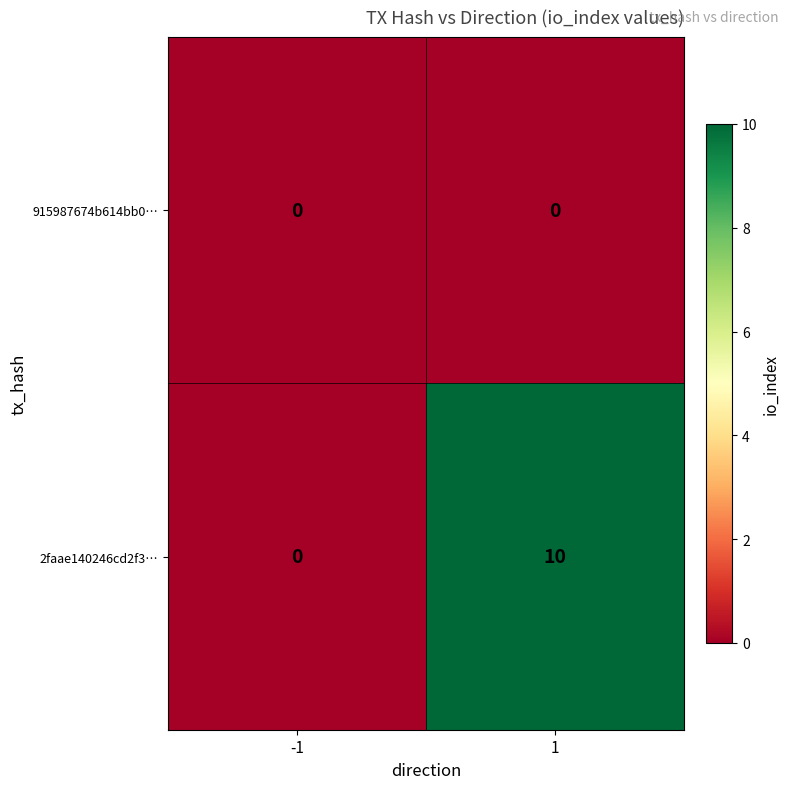

Which series changed the most between -1 and 1?

2faae140246cd2f3…